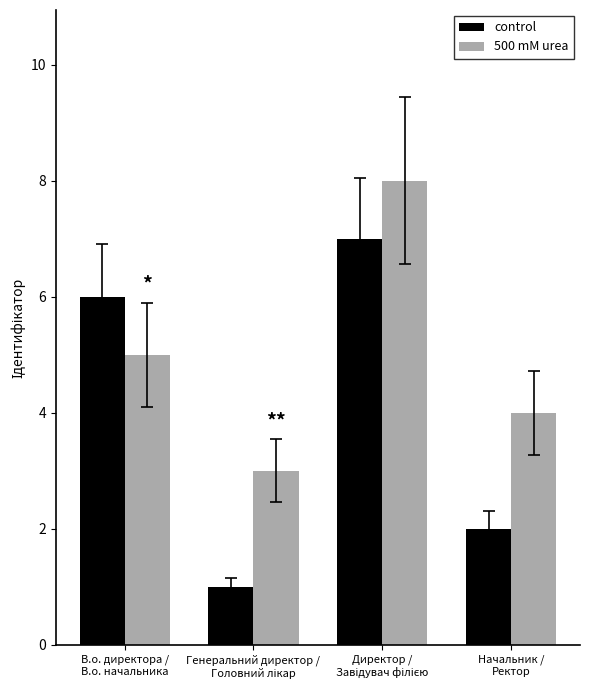

Does the chart contain stacked bars?

No